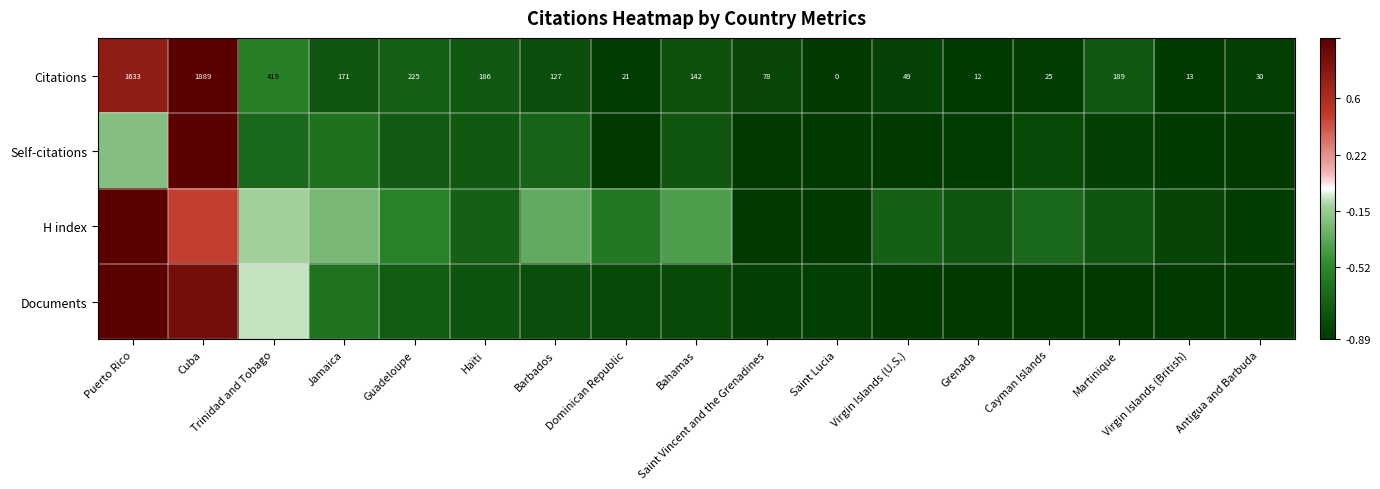

Which category has the highest value in the Citations series?

Cuba